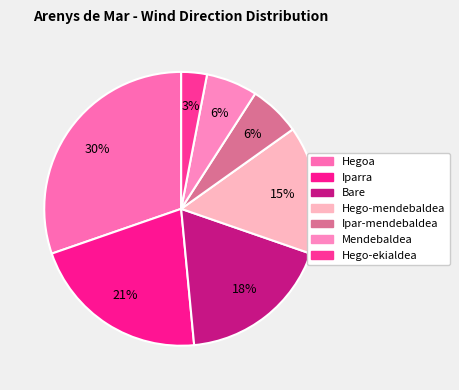

Approximately how many times larger is the value at Hego-ekialdea compared to Bare?

0.2